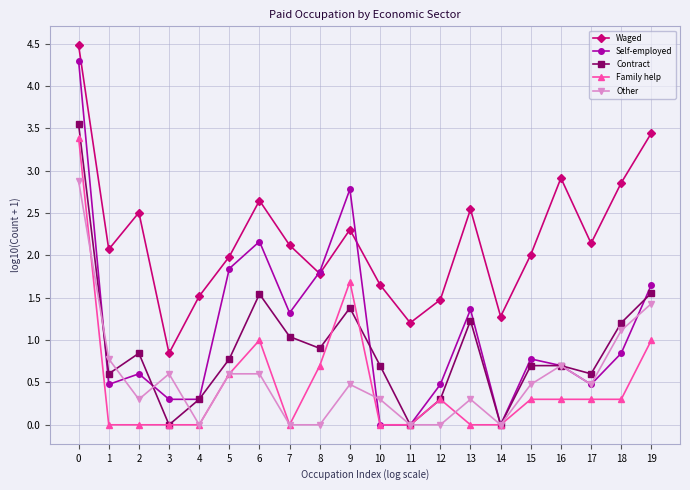

True or false: Waged and Contract intersect in this chart.

False